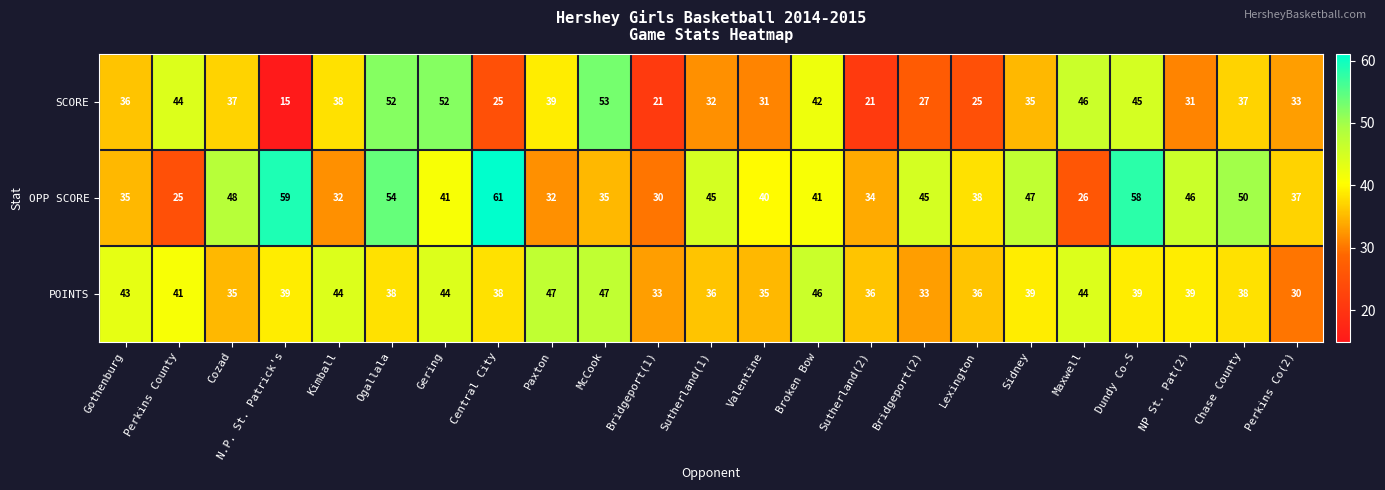

Which category has the lowest value in the POINTS series?

Perkins Co(2)